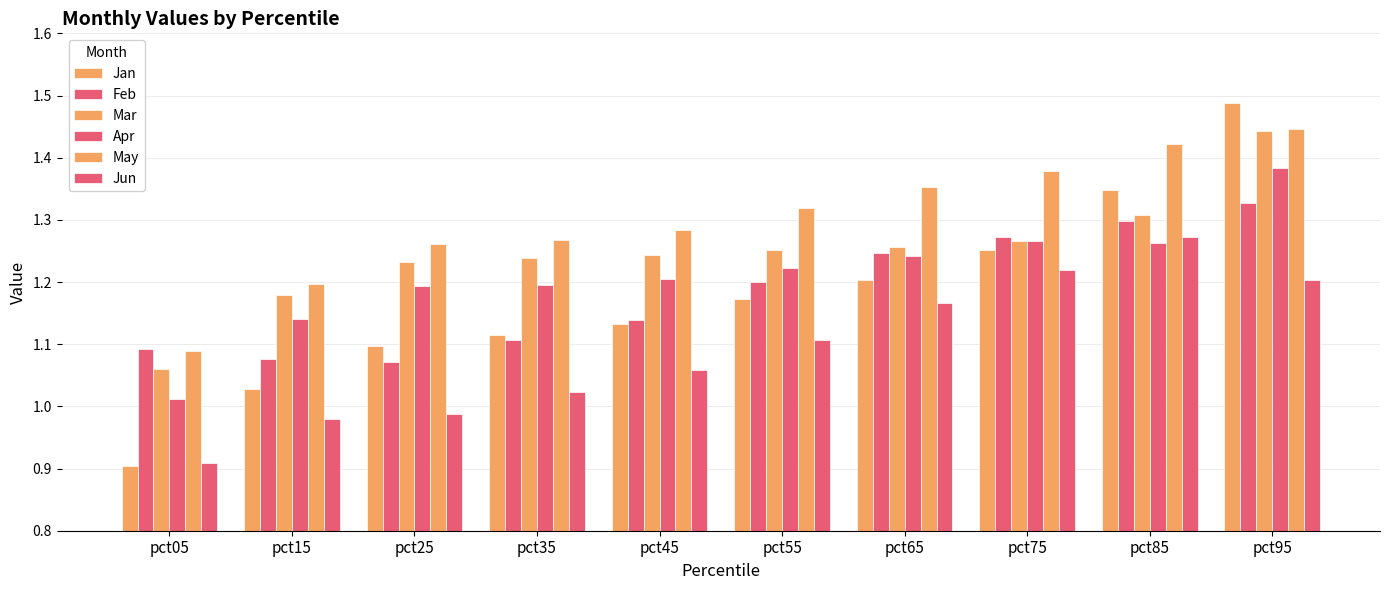

Between pct35 and pct95, which series saw the biggest shift?

Jan